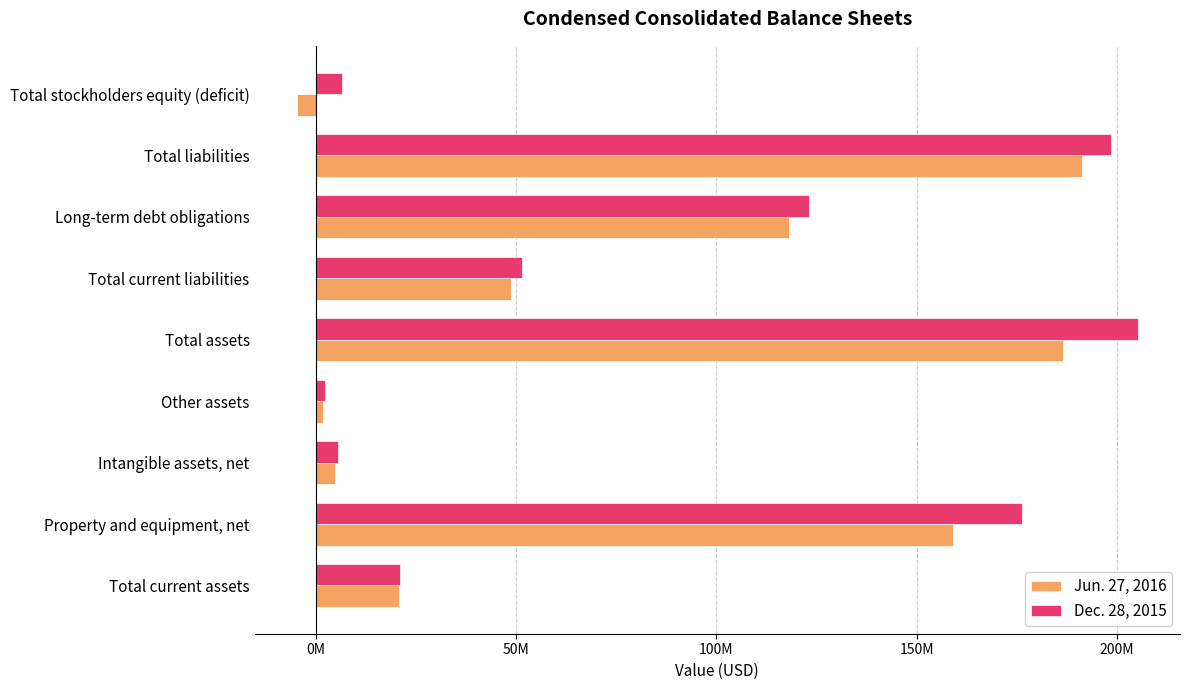

What are all the series names shown in the legend?

Jun. 27, 2016, Dec. 28, 2015